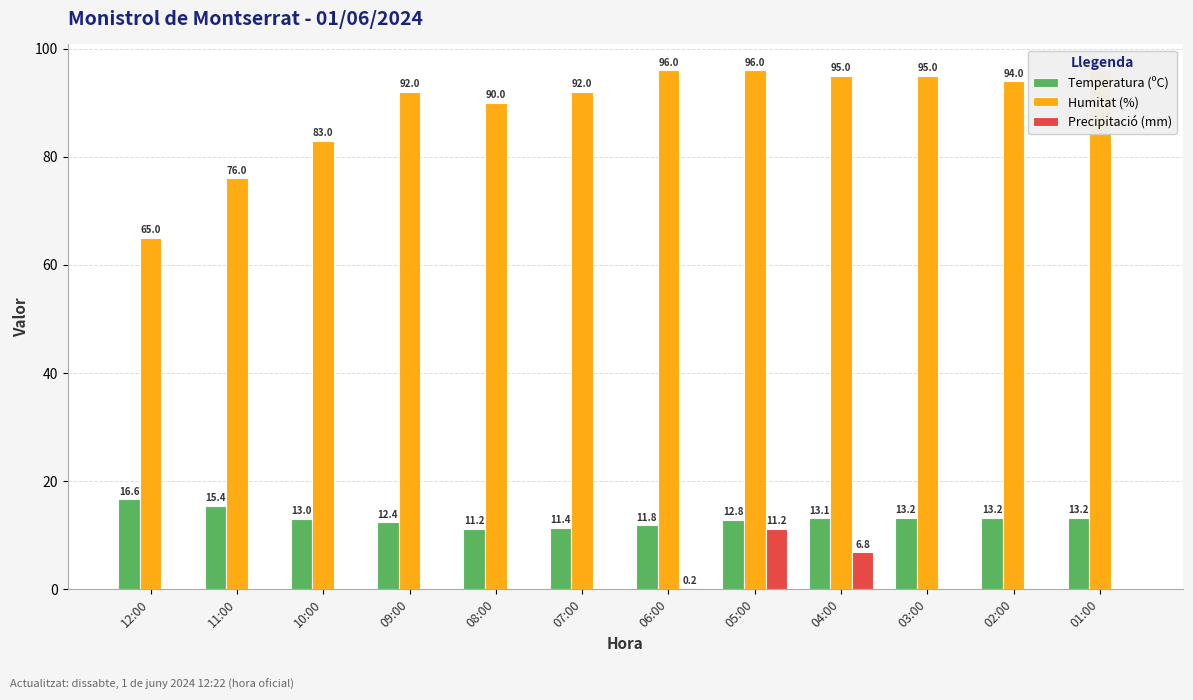

Rank the categories by Temperatura (ºC) value from highest to lowest.

12:00, 11:00, 03:00, 02:00, 01:00, 04:00, 10:00, 05:00, 09:00, 06:00, 07:00, 08:00